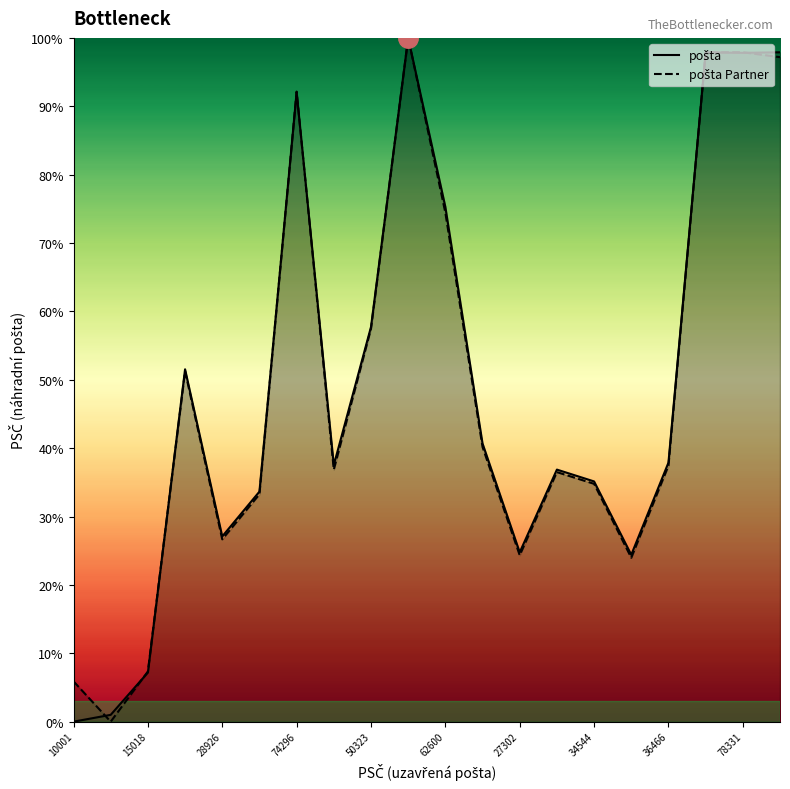

What are all the series names shown in the legend?

pošta, pošta Partner